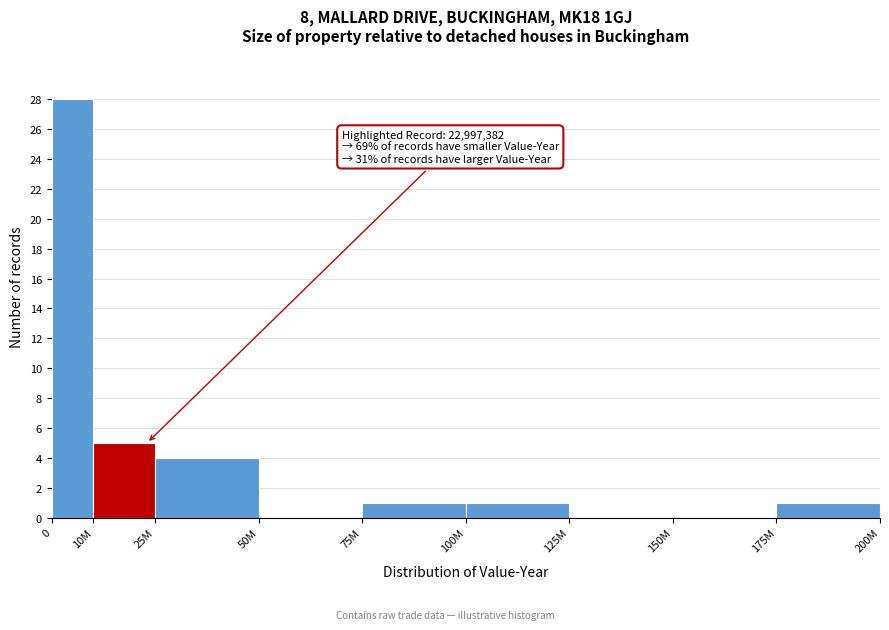

Reading left to right, list all the values displayed in this chart.

0=28	10M=5	25M=4	50M=0	75M=1	100M=1	125M=0	150M=0	175M=1